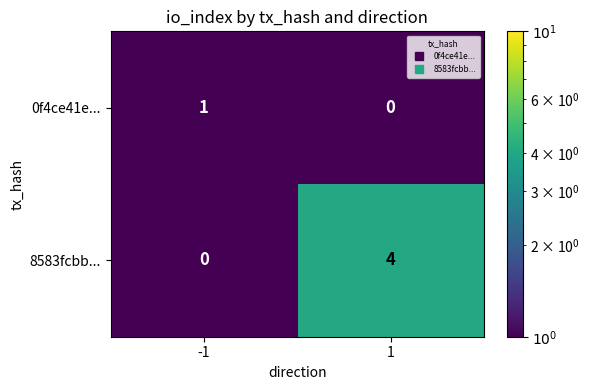

Which series changed the most between -1 and 1?

8583fcbb...